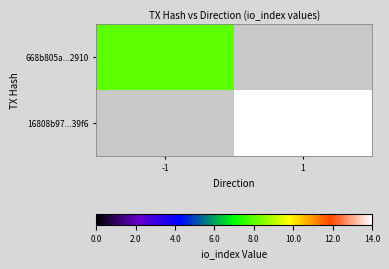

What is the difference between the highest and lowest values at 1?

14